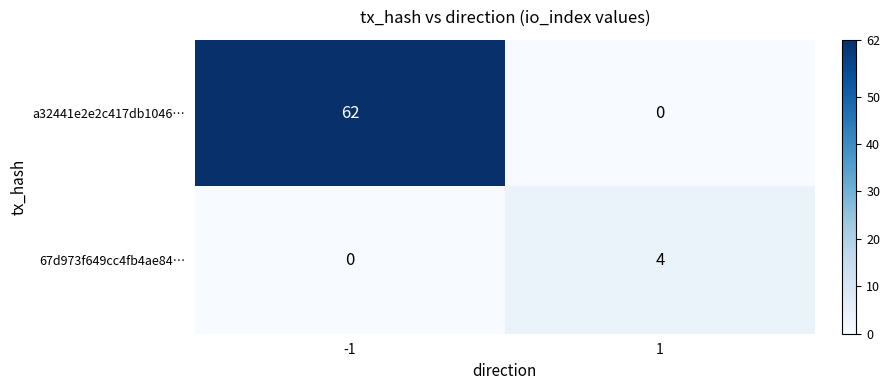

What is the highest value of the 67d973f649cc4fb4ae84… series?

4